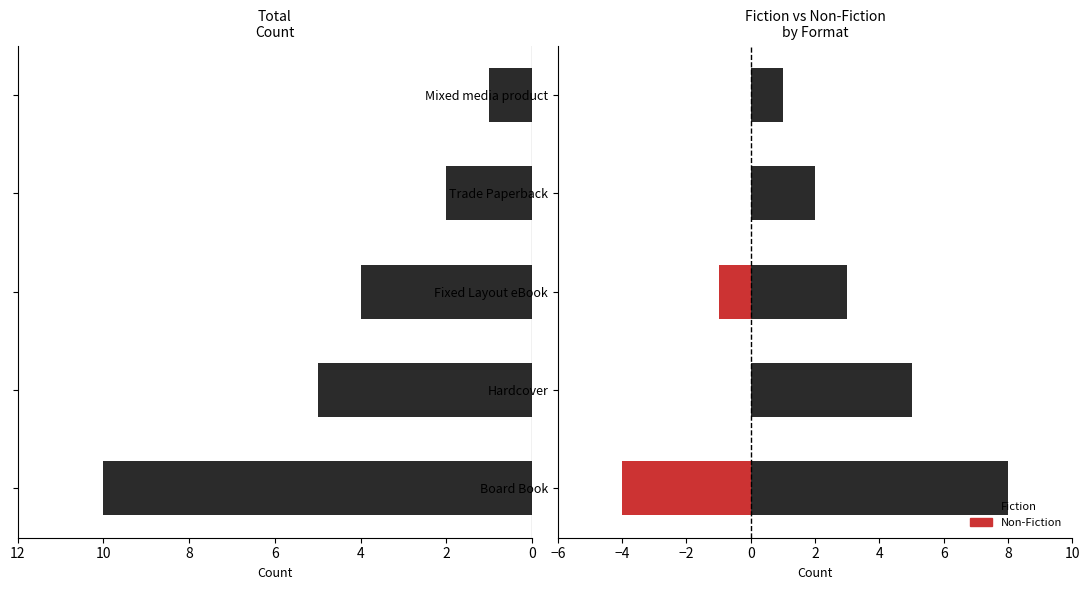

Reading left to right, list all the values displayed in this chart.

Total: 10	5	4	2	1
Fiction: 8	5	3	2	1
Non-Fiction: -4	0	-1	0	0